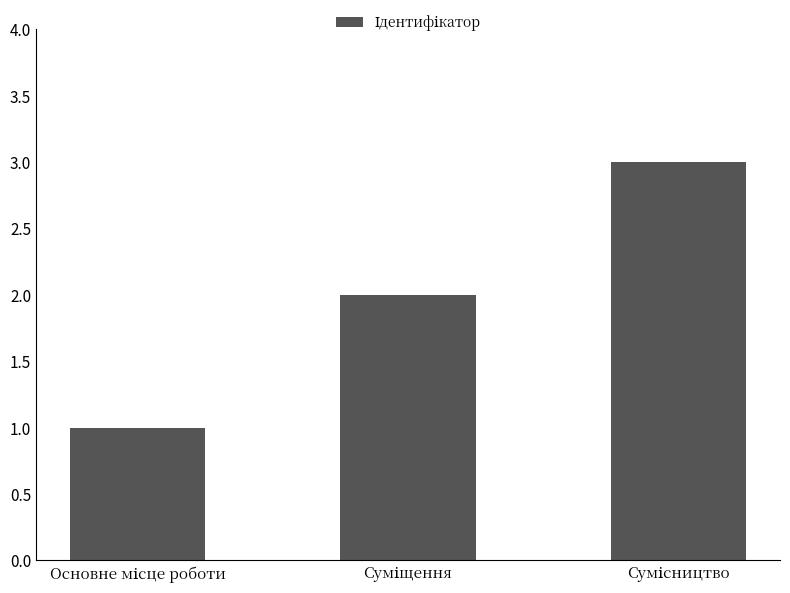

What is the sum of all values?

6